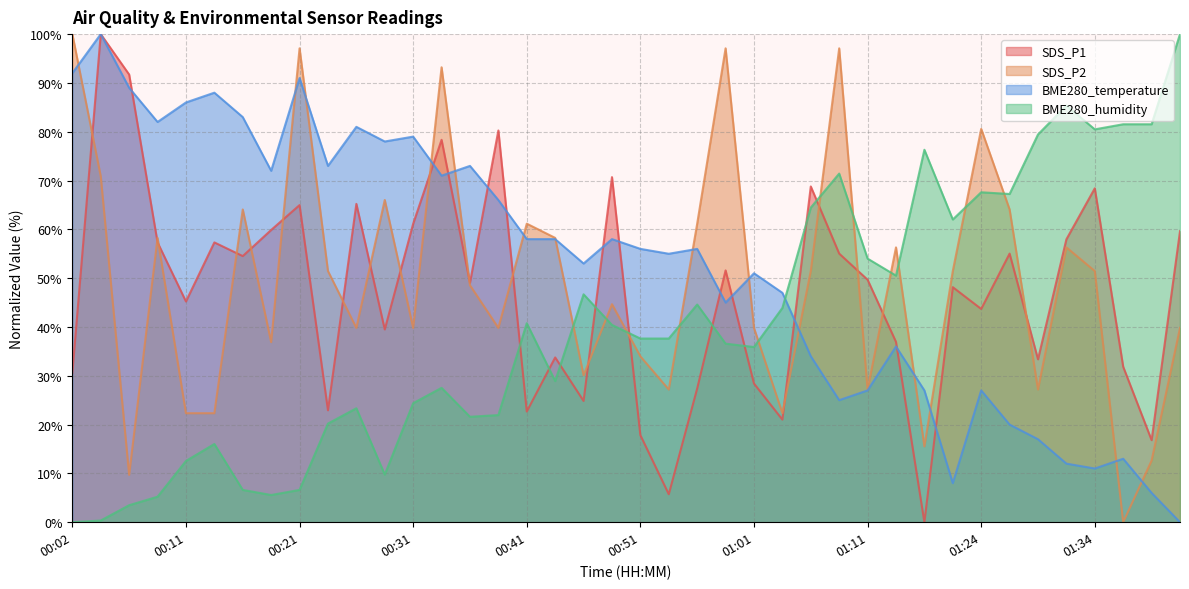

At which category does BME280_humidity reach its first local peak?

00:14